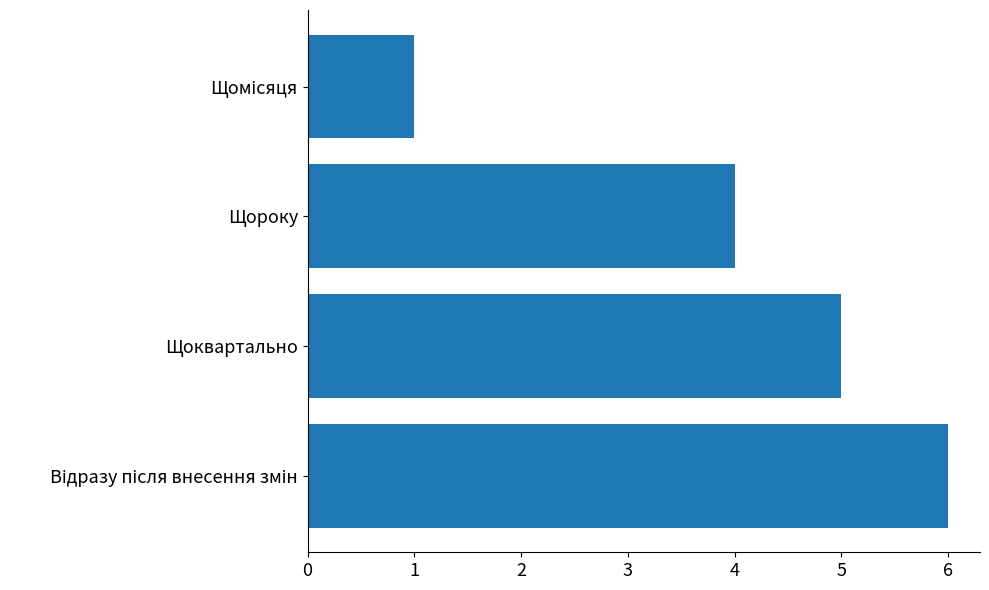

How many series are shown in this chart?

1